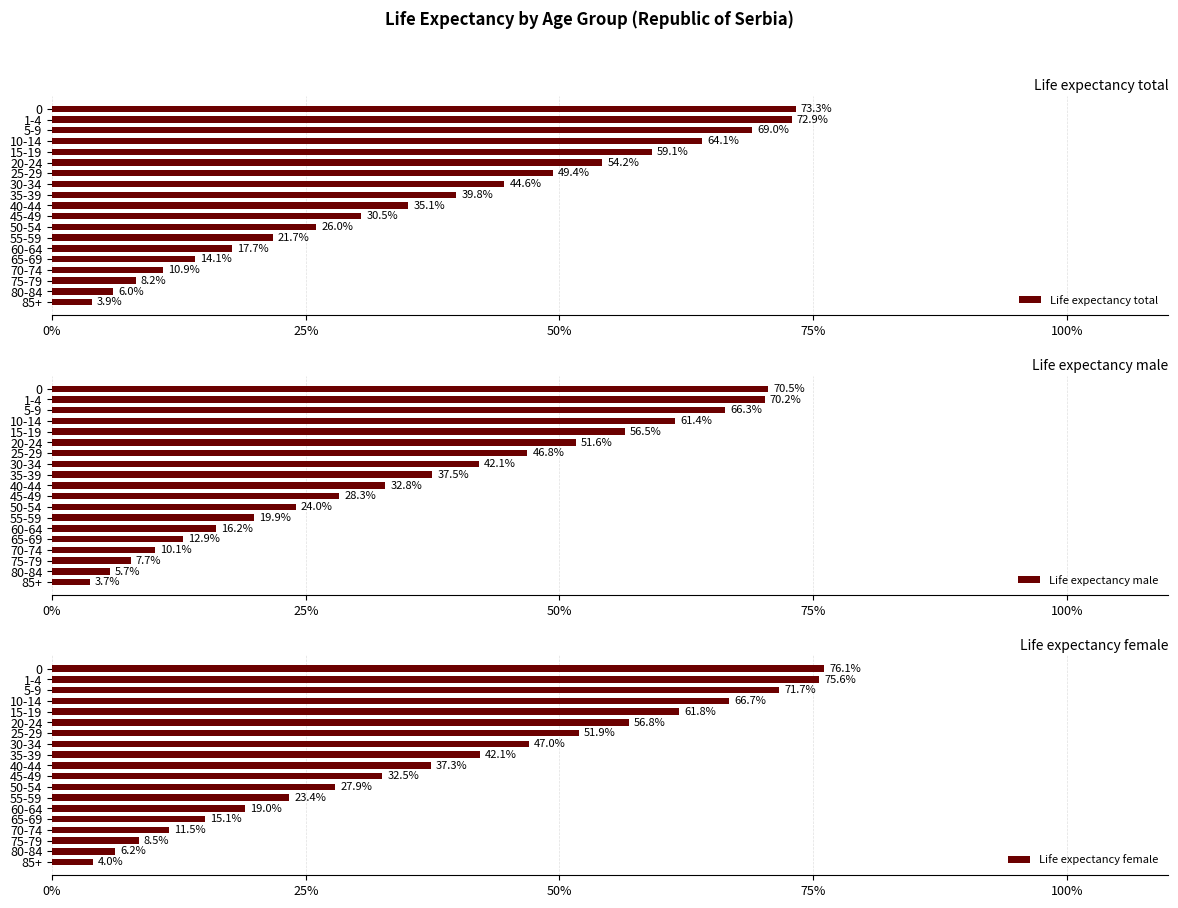

Rank the categories by Life expectancy total value from lowest to highest.

85+, 80-84, 75-79, 70-74, 65-69, 60-64, 55-59, 50-54, 45-49, 40-44, 35-39, 30-34, 25-29, 20-24, 15-19, 10-14, 5-9, 1-4, 0